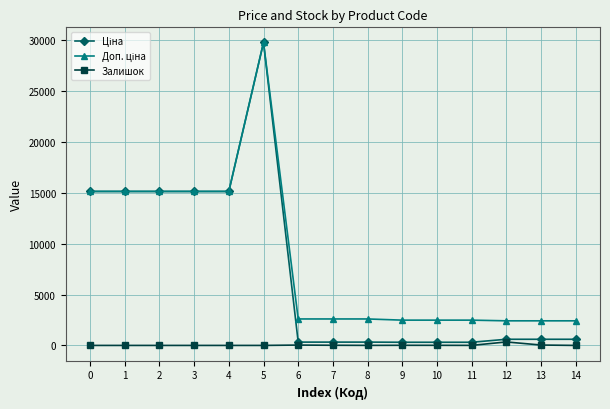

At which category is the sum across all series the highest?

5